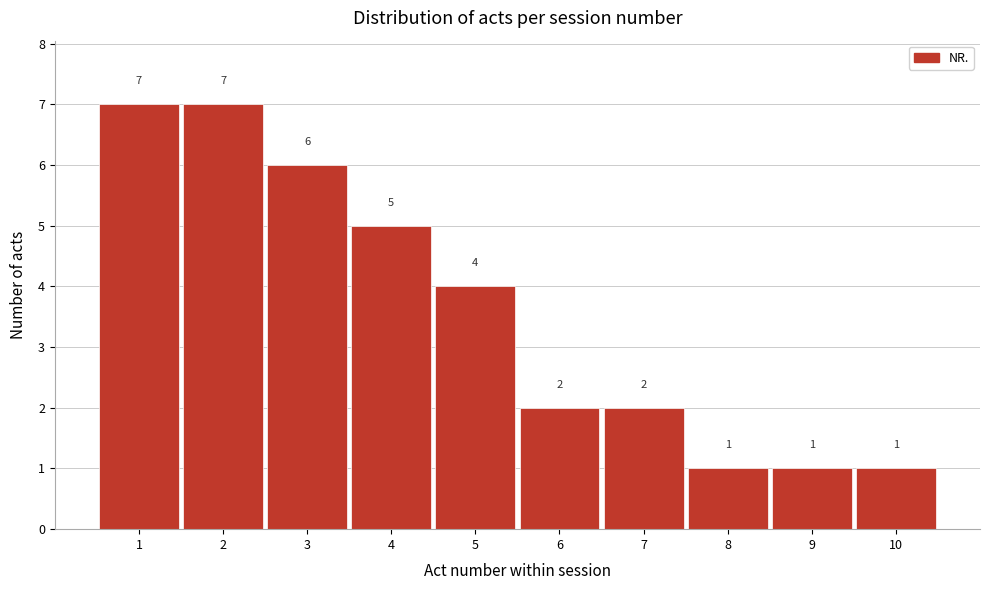

Reading left to right, list every bar in this chart as the range it spans on the x-axis followed by its height.

0.5 to 1.5: 7
1.5 to 2.5: 7
2.5 to 3.5: 6
3.5 to 4.5: 5
4.5 to 5.5: 4
5.5 to 6.5: 2
6.5 to 7.5: 2
7.5 to 8.5: 1
8.5 to 9.5: 1
9.5 to 10.5: 1